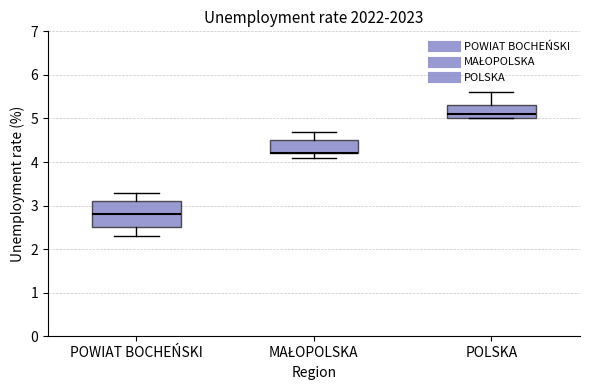

Reading left to right, read every box against the y-axis: the position of its median line, the range the box covers, and the ends of its whiskers. The values are not printed on the chart, so give them approximately, as read against the axis.

POWIAT BOCHEŃSKI: median 2.8, box 2.5 to 3.1, whiskers 2.3 to 3.3
MAŁOPOLSKA: median 4.2 (drawn on the box's lower edge), box 4.2 to 4.5, whiskers 4.1 to 4.7
POLSKA: median 5.1, box 5.0 to 5.3, whiskers 5.0 to 5.6